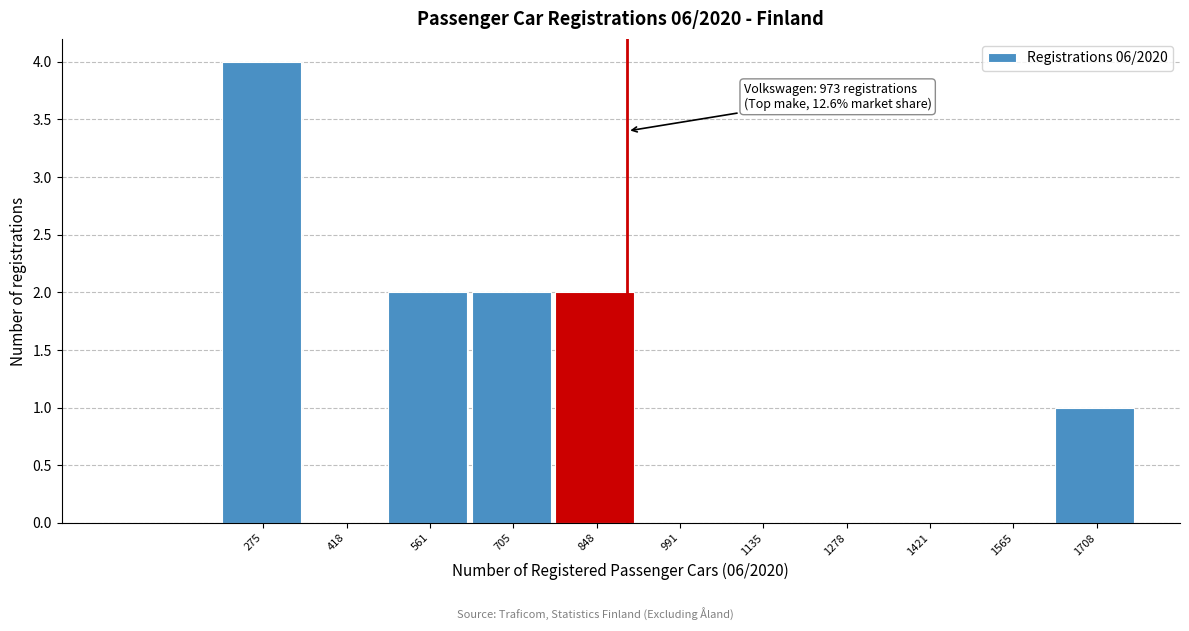

Reading right to left, what are all the values shown in this chart?

1708=1	1565=0	1421=0	1278=0	1135=0	991=0	848=2	705=2	561=2	418=0	275=4